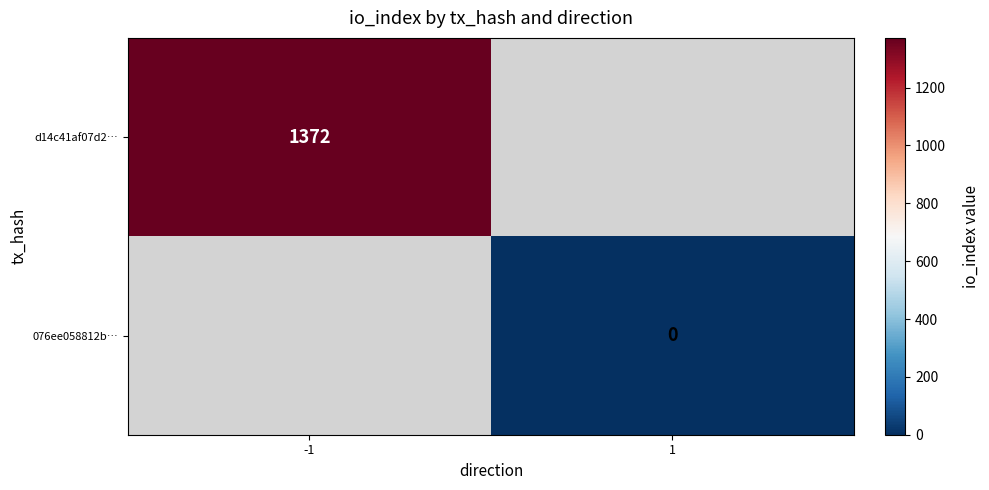

Between 1 and -1, which is larger?

-1